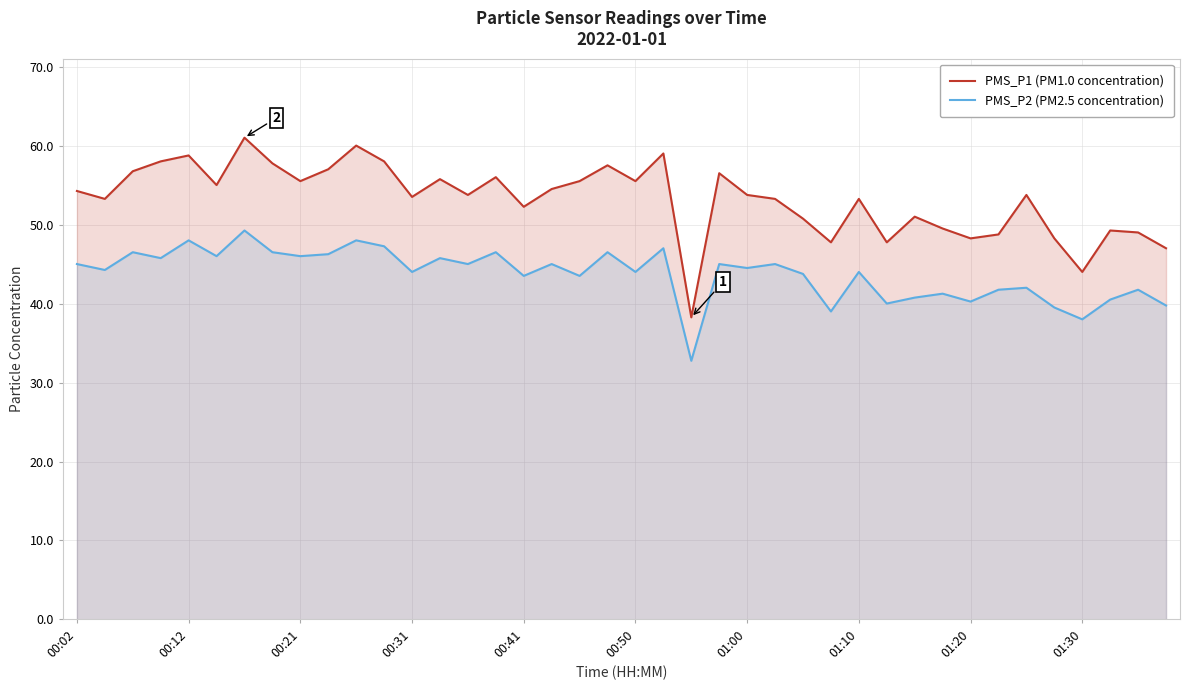

What is the difference between the maximum and minimum values in the PMS_P1 (PM1.0 concentration) series?

22.8